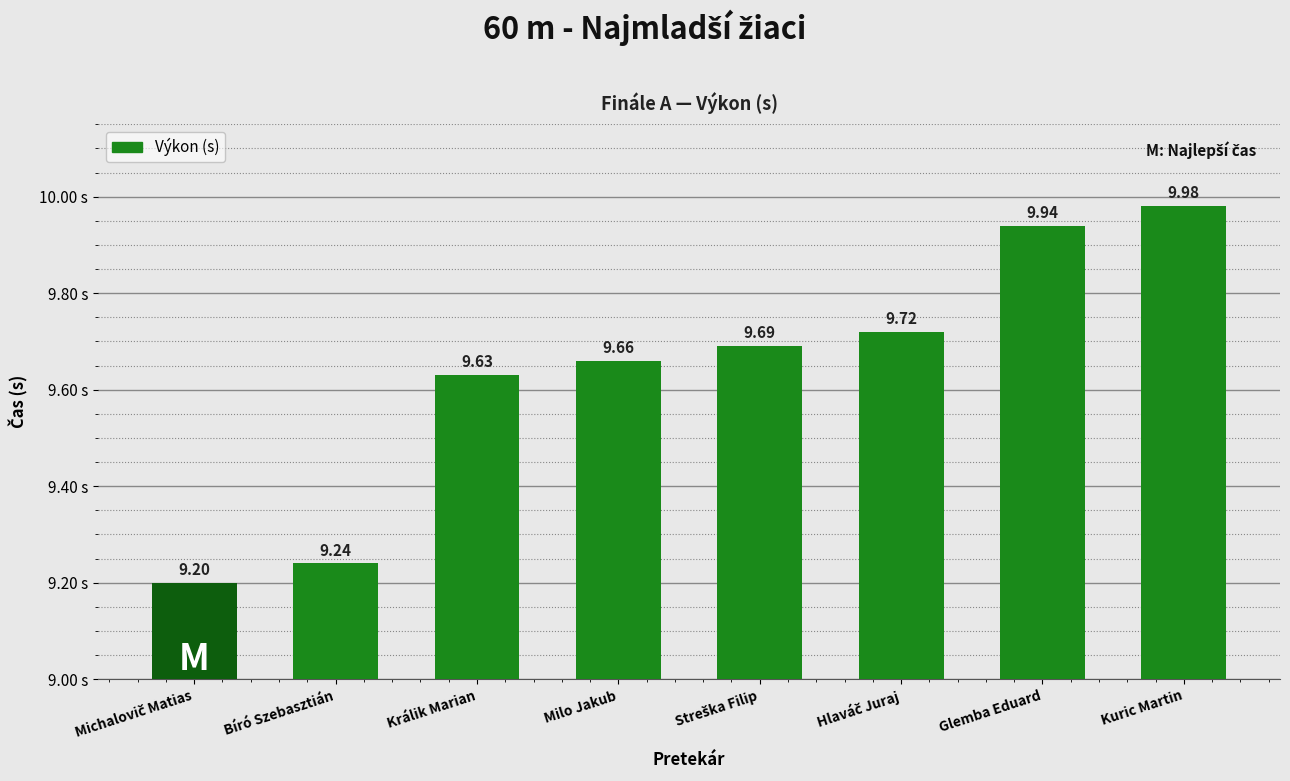

Read the value at Milo Jakub.

9.7